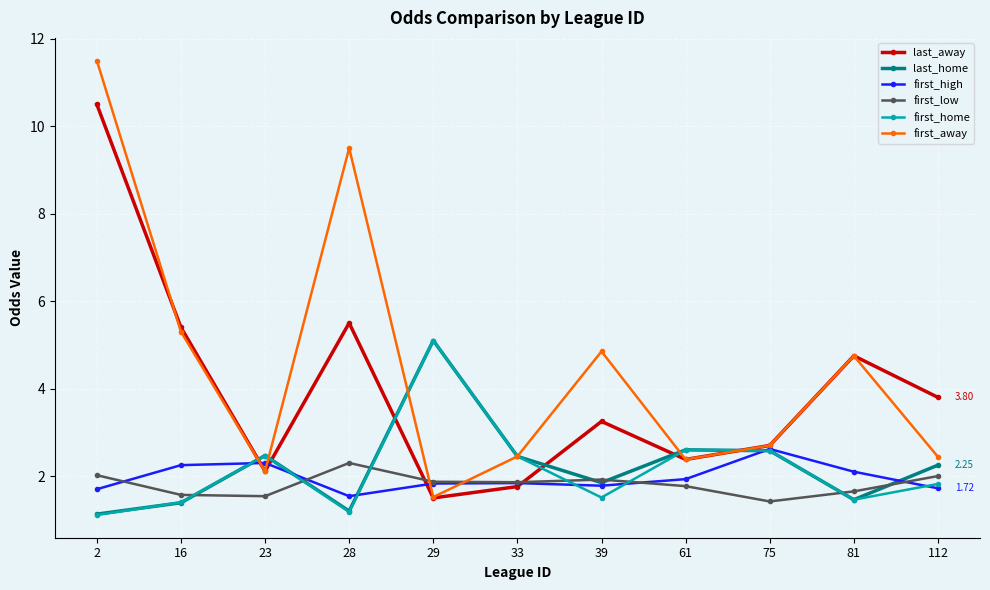

What is the value of the last_home point at the 4th from the left?

1.2